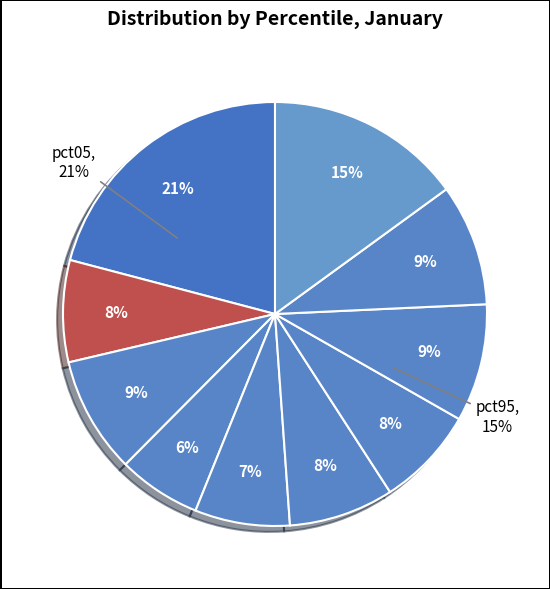

What is the smallest slice in the pie chart?

pct35